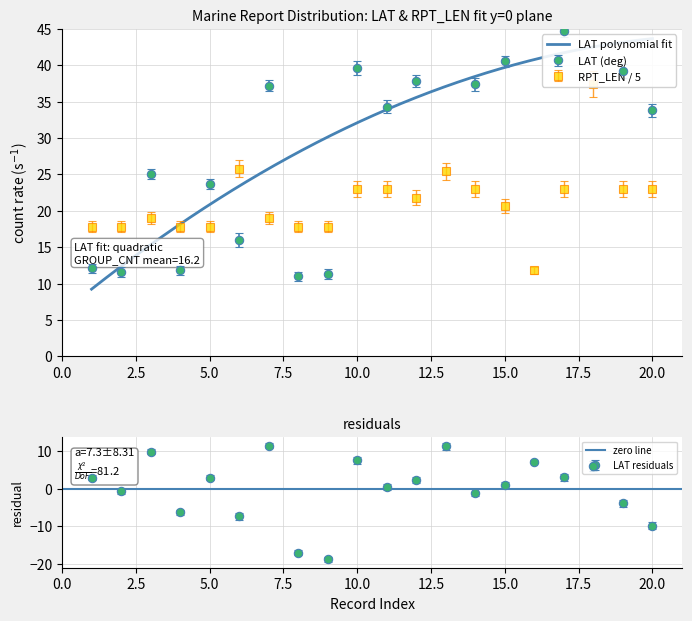

At which category is the sum across all series the highest?

18